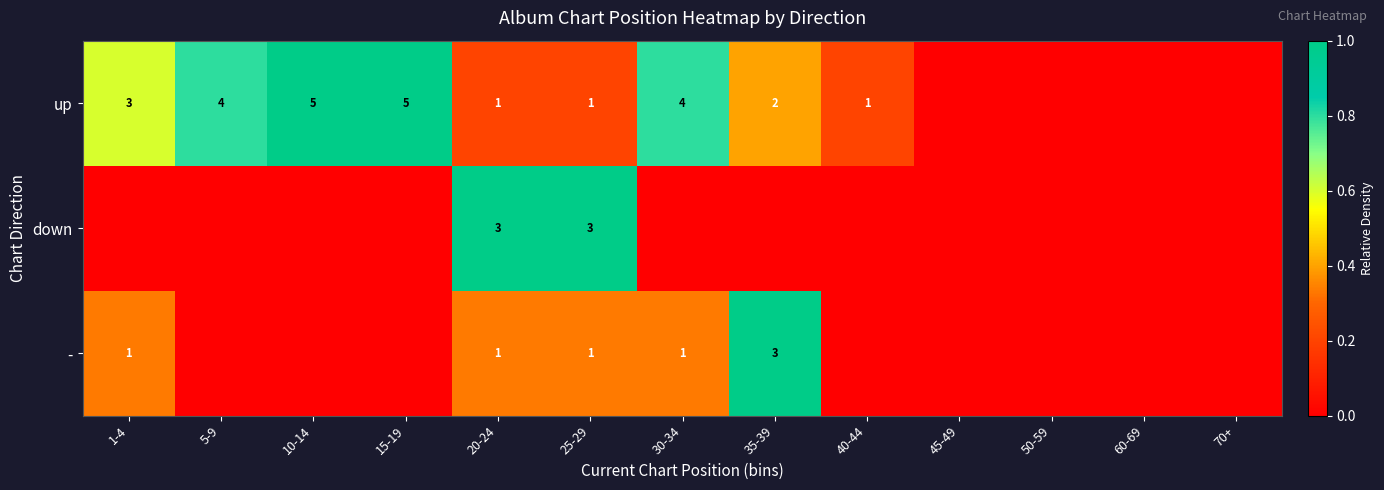

The value of - at 25-29 is 0.1. True or false?

False